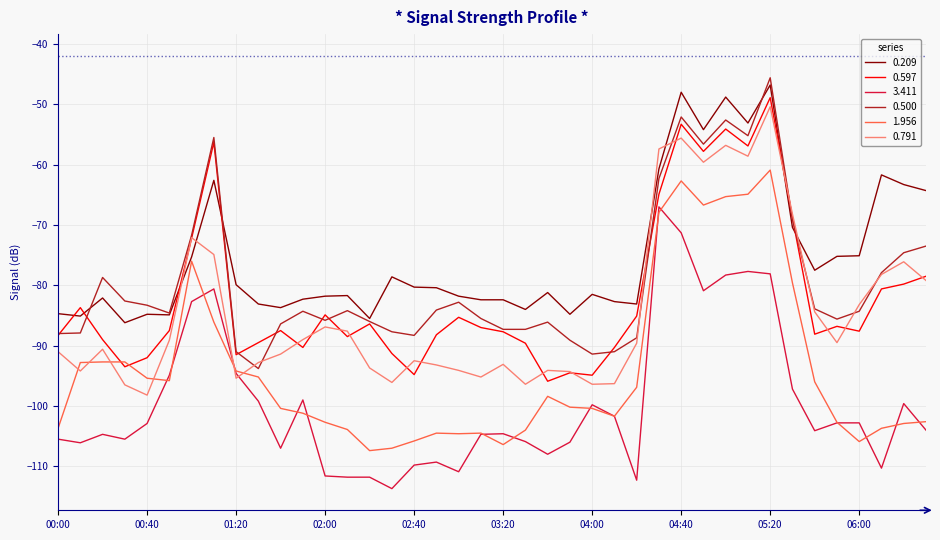

True or false: 0.500 and 3.411 cross at least once.

False